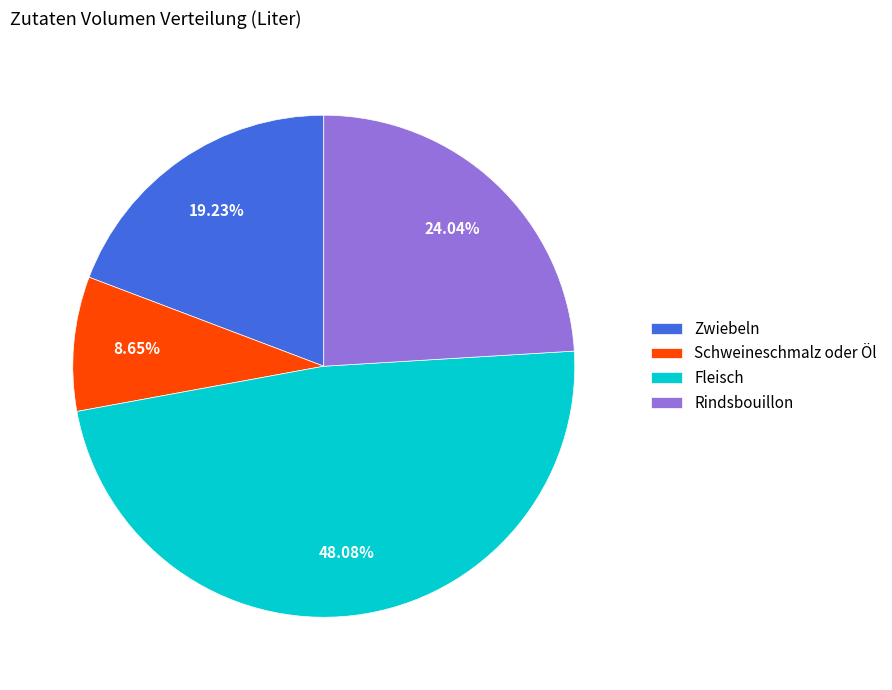

To the nearest percent, what is the difference between the largest and smallest slice percentages?

39%